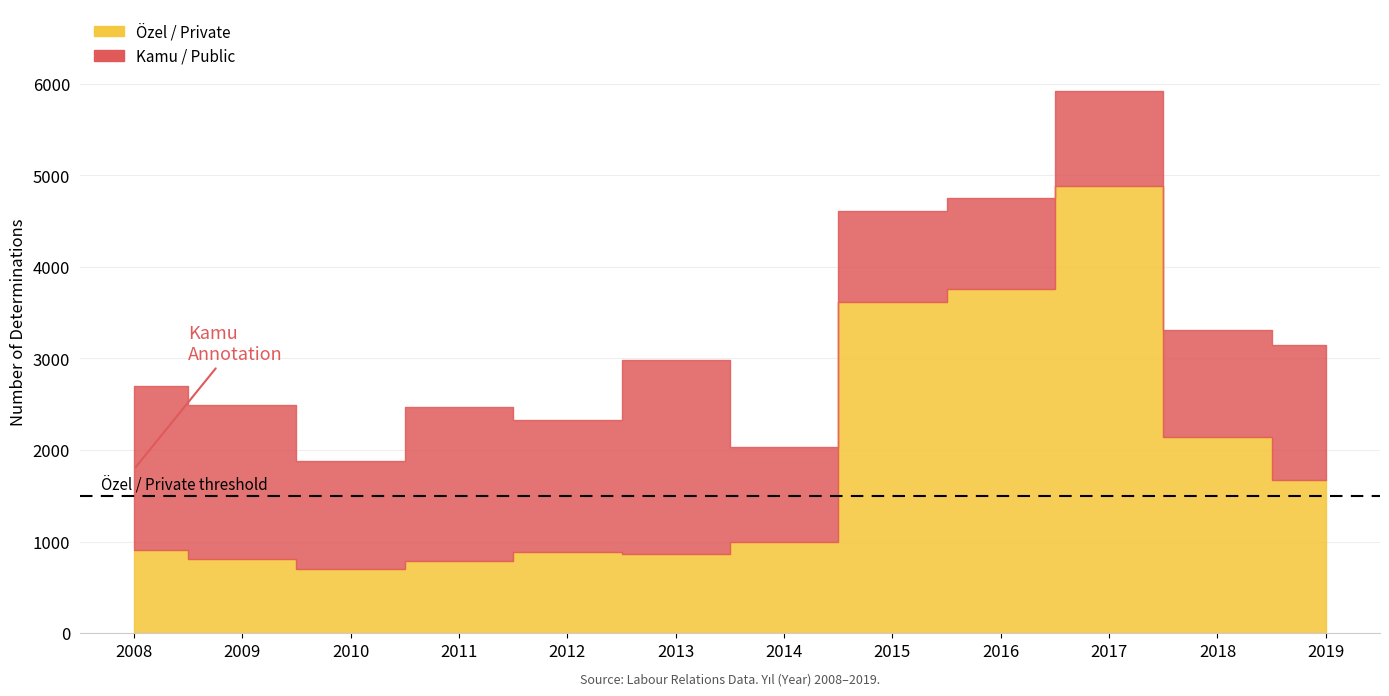

Rank the series by their average value, from lowest to highest.

Kamu / Public, Özel / Private